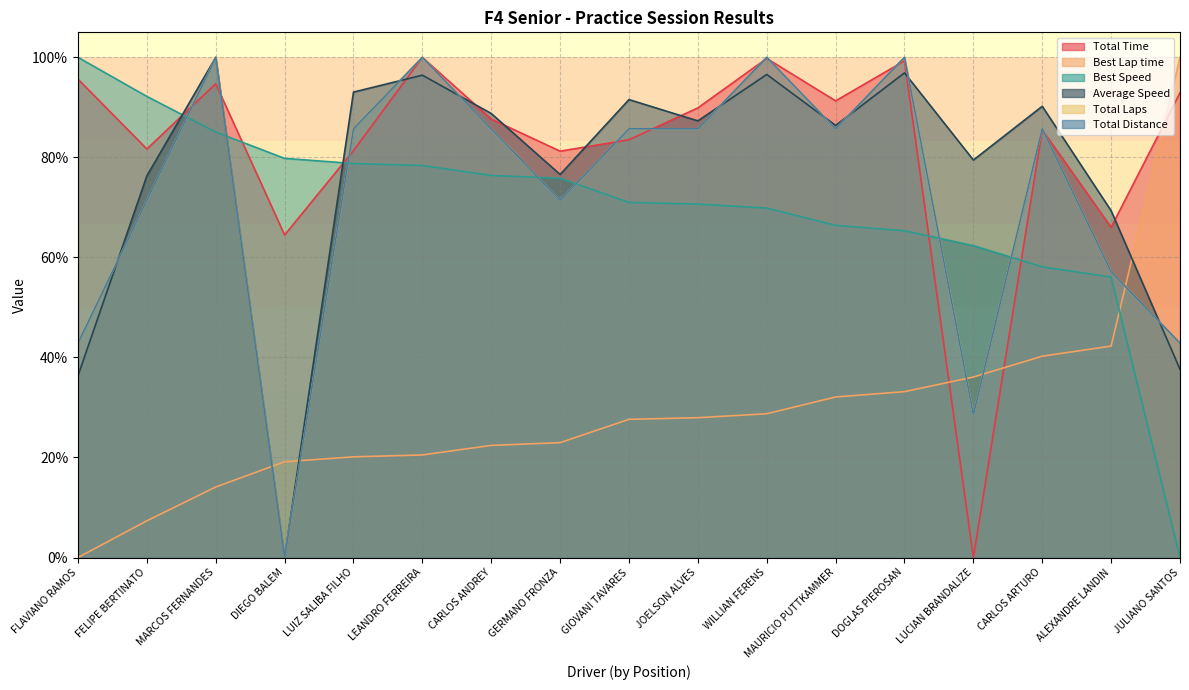

What is the label of the 9th point from the left?

GIOVANI TAVARES